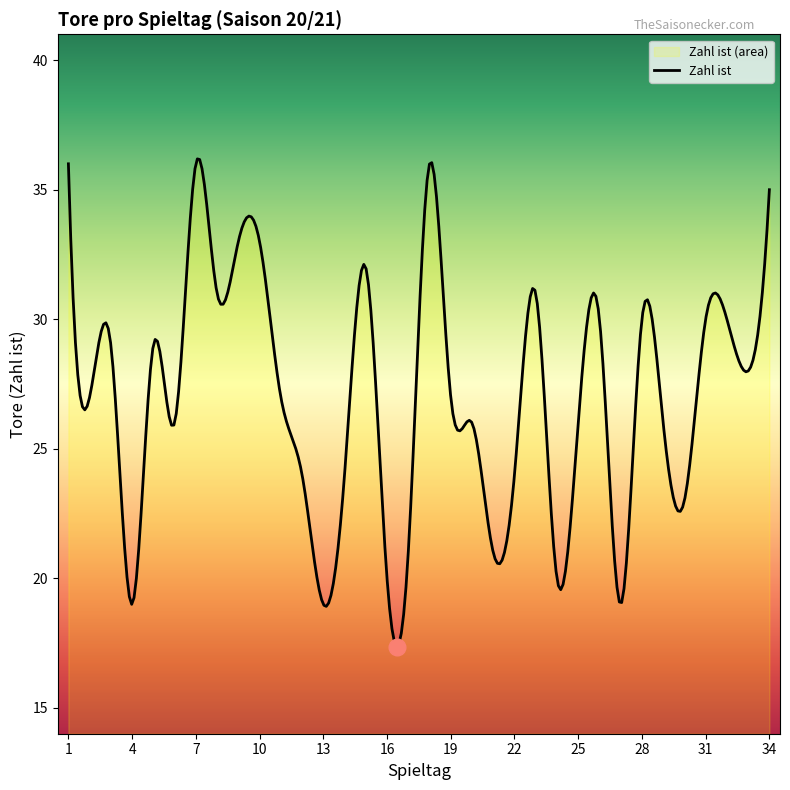

At which label is Zahl ist closest to 27?

2